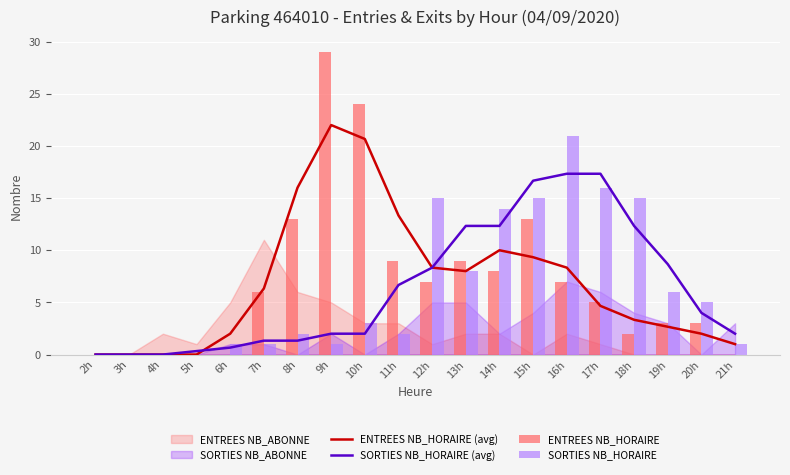

What is the spread (max minus min) of values at 11h?

11.3